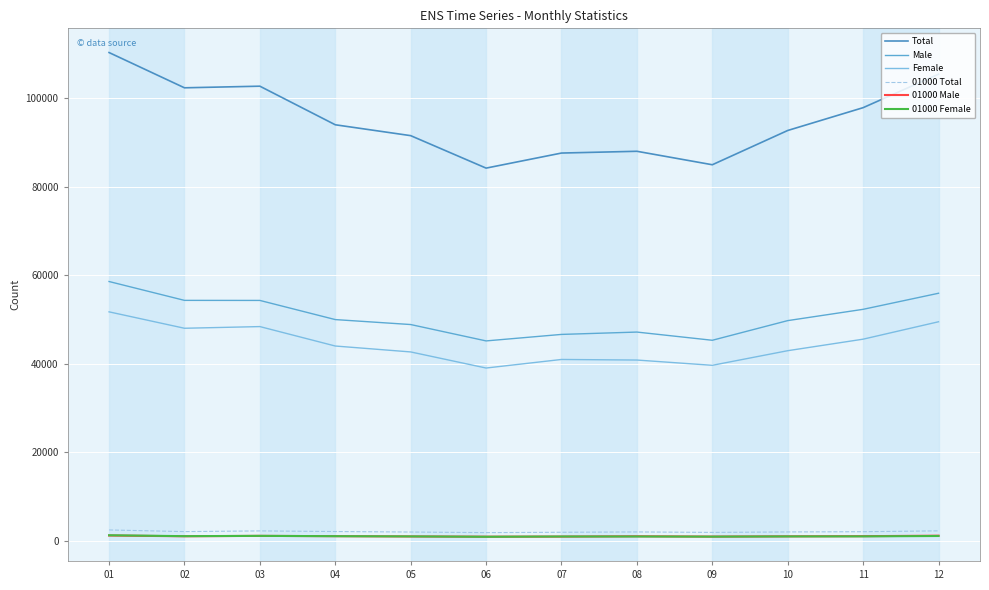

What is the greatest value displayed?

110384